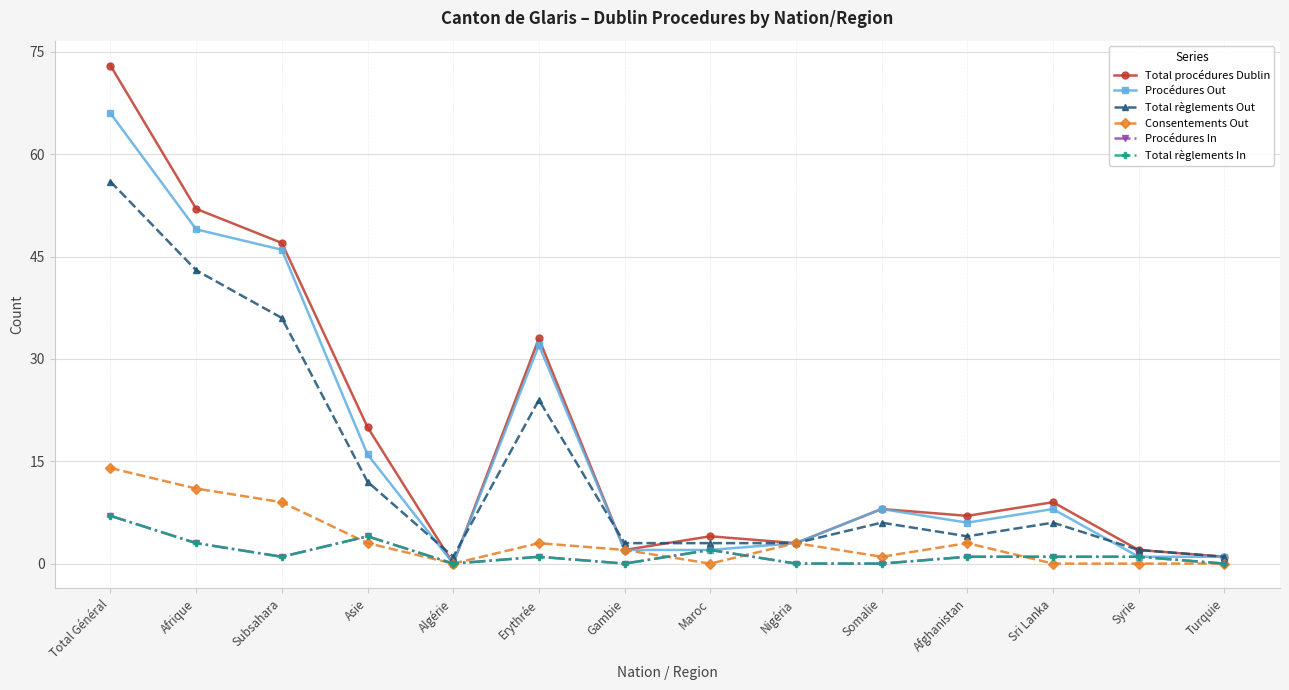

Which label corresponds to the smallest value in the chart?

Algérie